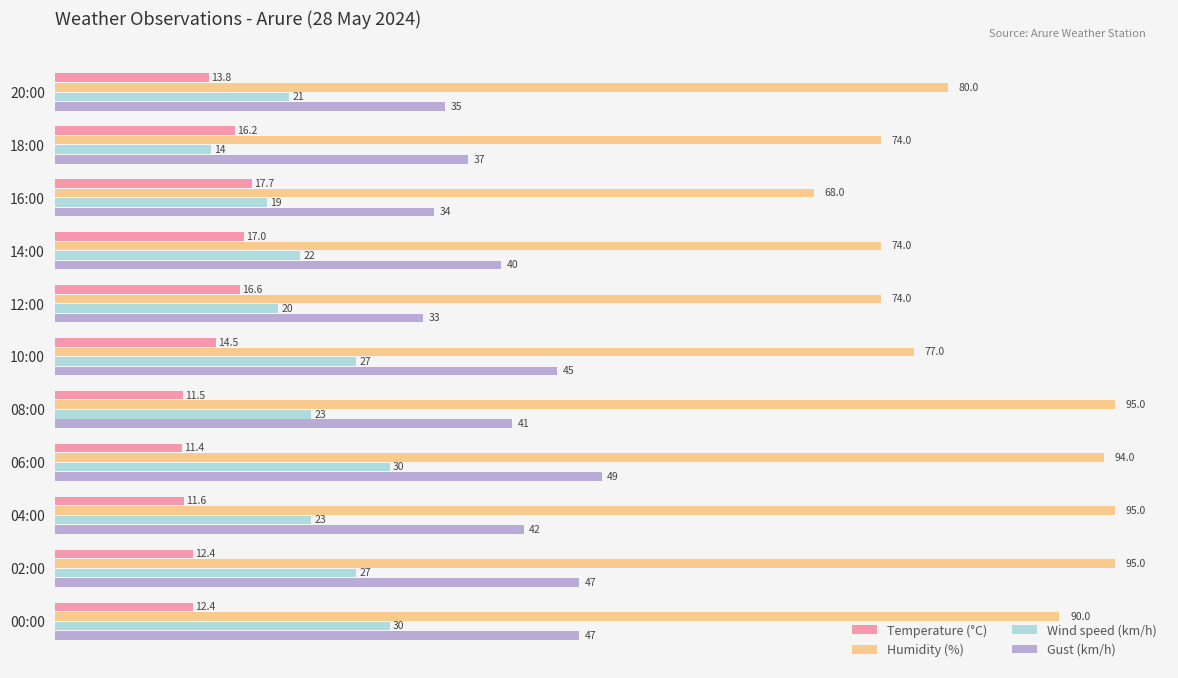

Which series has the largest total across all categories?

Humidity (%)